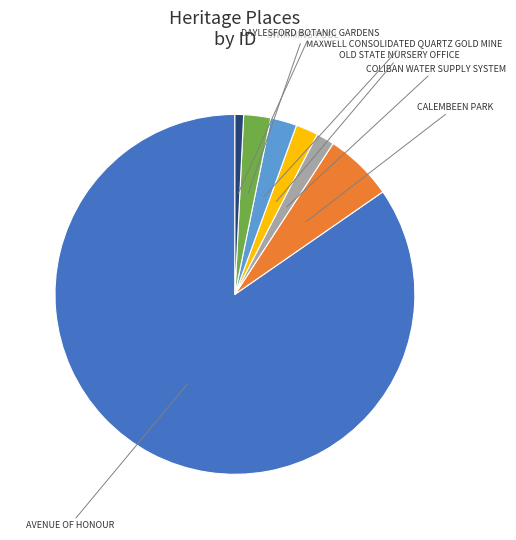

What is the majority slice?

AVENUE OF HONOUR